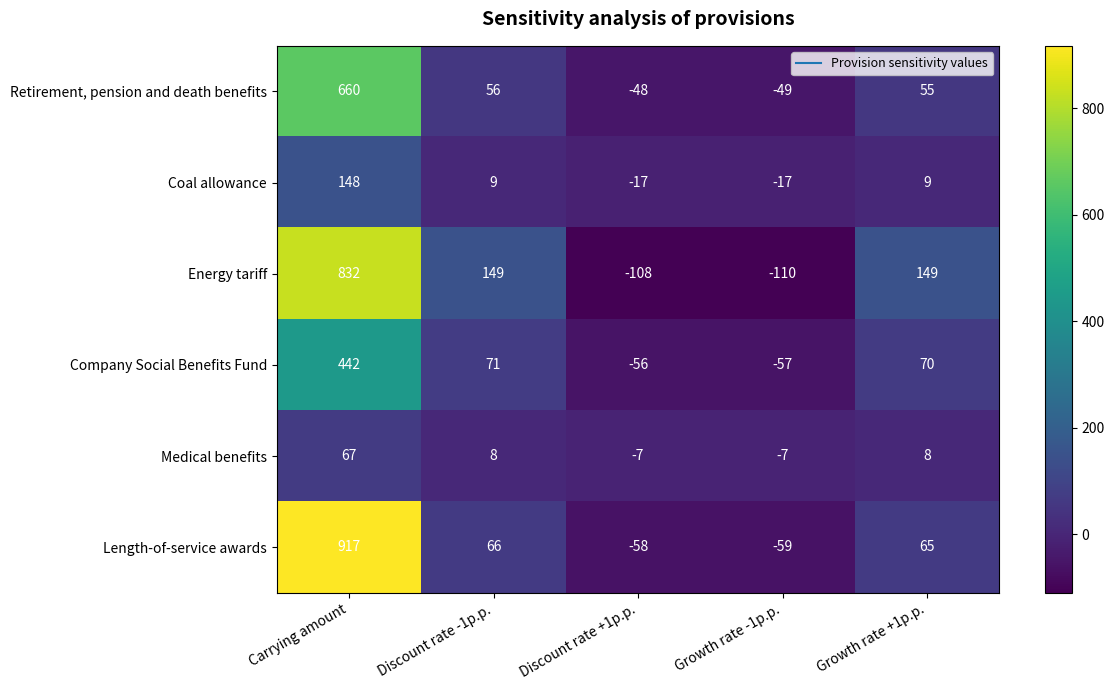

How many negative values does the Company Social Benefits Fund series have?

2